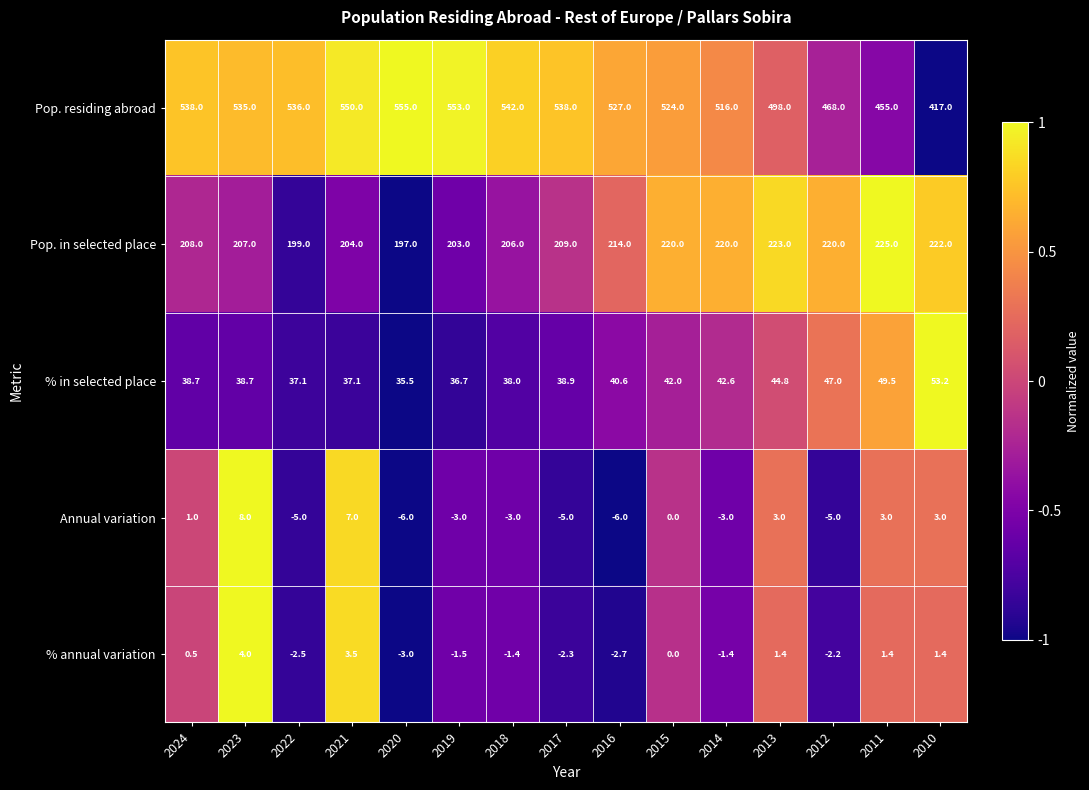

The Pop. in selected place series shows 220.0 at 2014. True or false?

True